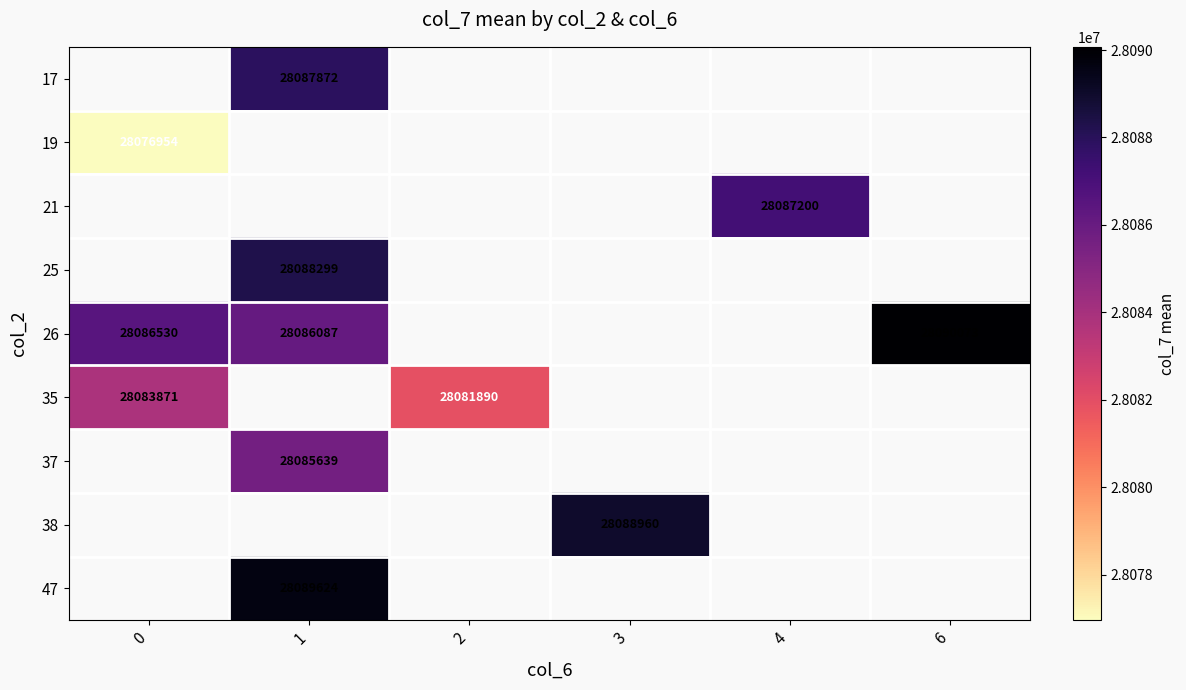

Which category has the highest value across all series?

6